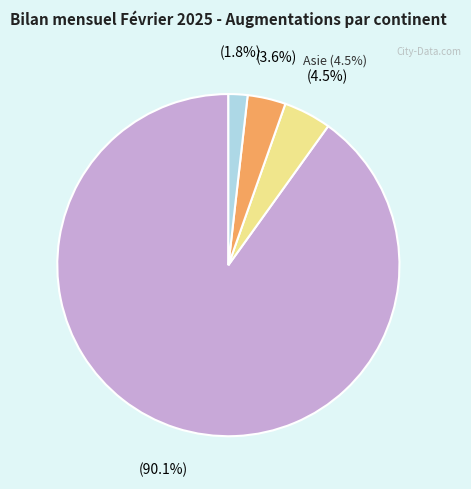

What is the change in value from Amérique to Provenance inconnue?

-4